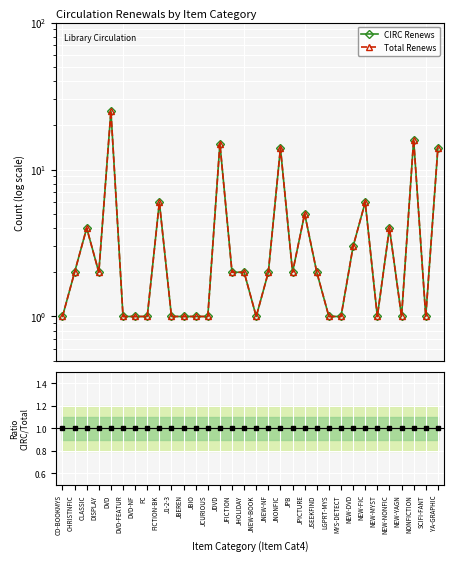

At how many categories does at least one series exceed 10?

5